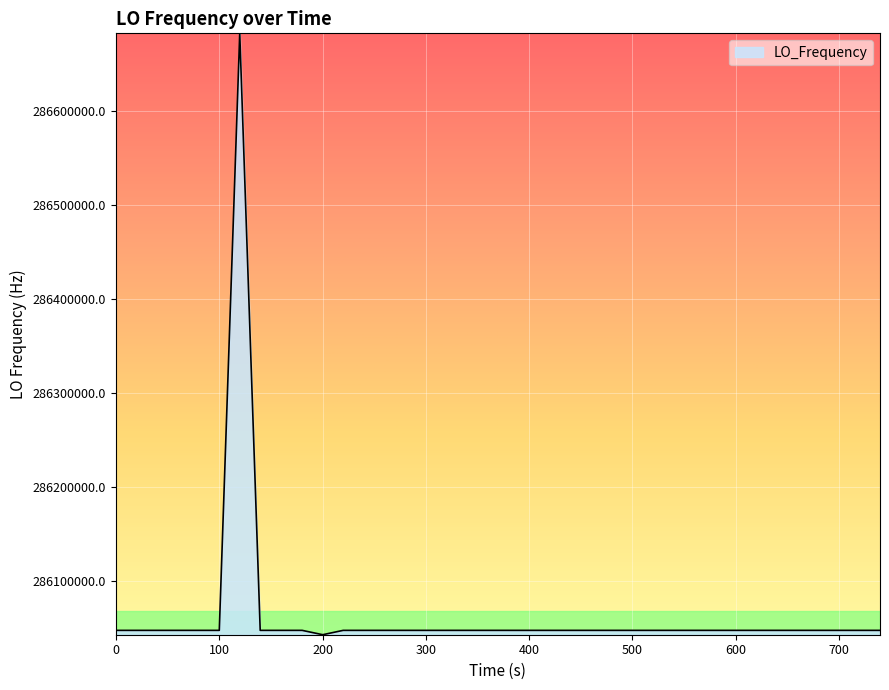

What is the difference between the maximum and minimum values?

640340.0